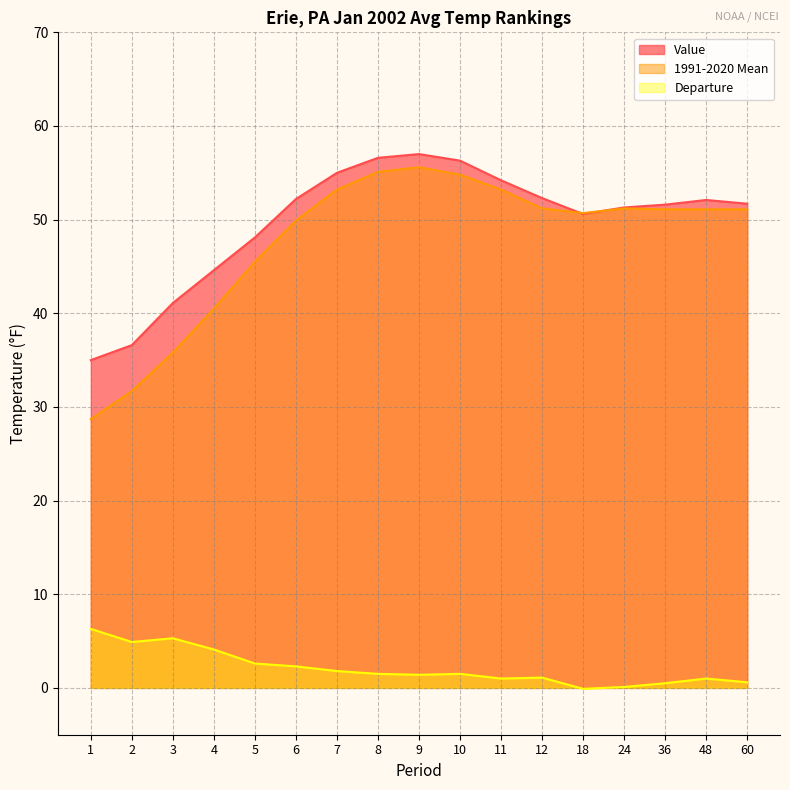

Reading right to left, extract all data points from this chart.

Value: 60=51.7	48=52.1	36=51.6	24=51.3	18=50.6	12=52.3	11=54.2	10=56.3	9=57.0	8=56.6	7=55.0	6=52.2	5=48.1	4=44.6	3=41.1	2=36.6	1=35.0
1991-2020 Mean: 60=51.1	48=51.1	36=51.1	24=51.2	18=50.7	12=51.2	11=53.2	10=54.8	9=55.6	8=55.1	7=53.2	6=49.9	5=45.5	4=40.5	3=35.8	2=31.7	1=28.7
Departure: 60=0.6	48=1.0	36=0.5	24=0.1	18=-0.1	12=1.1	11=1.0	10=1.5	9=1.4	8=1.5	7=1.8	6=2.3	5=2.6	4=4.1	3=5.3	2=4.9	1=6.3